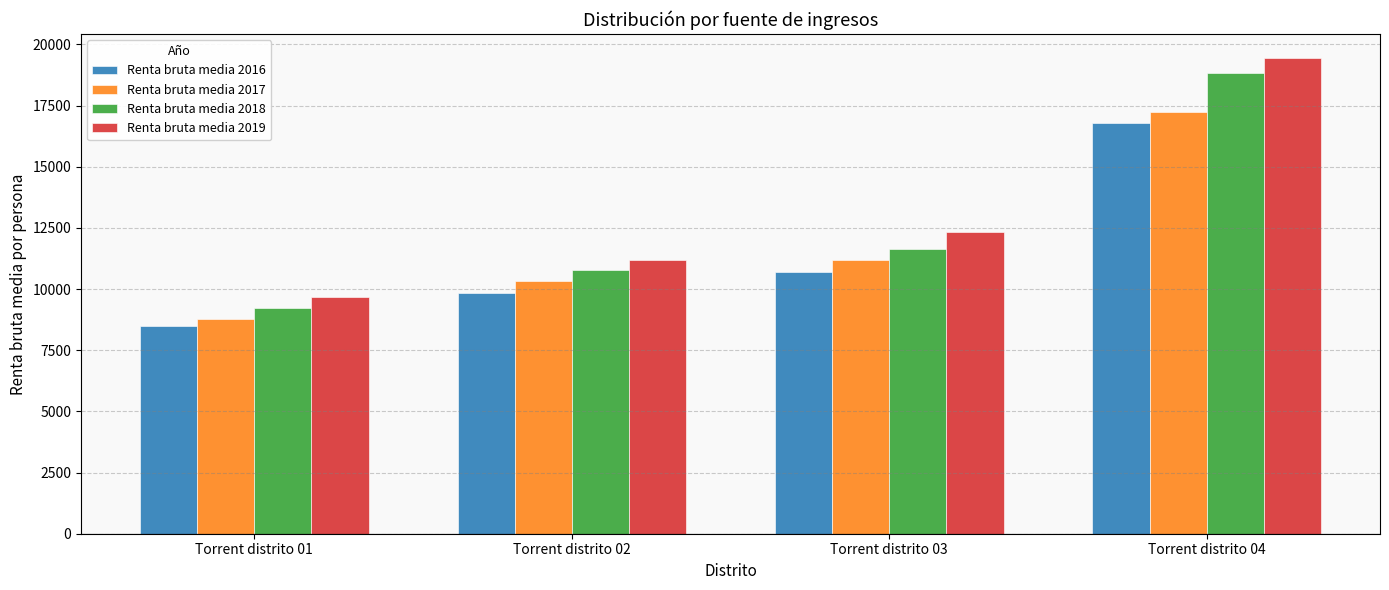

Reading right to left, transcribe all the data shown in this chart.

Renta bruta media 2016: 16772	10677	9819	8475
Renta bruta media 2017: 17222	11194	10321	8765
Renta bruta media 2018: 18842	11649	10775	9232
Renta bruta media 2019: 19453	12341	11198	9687